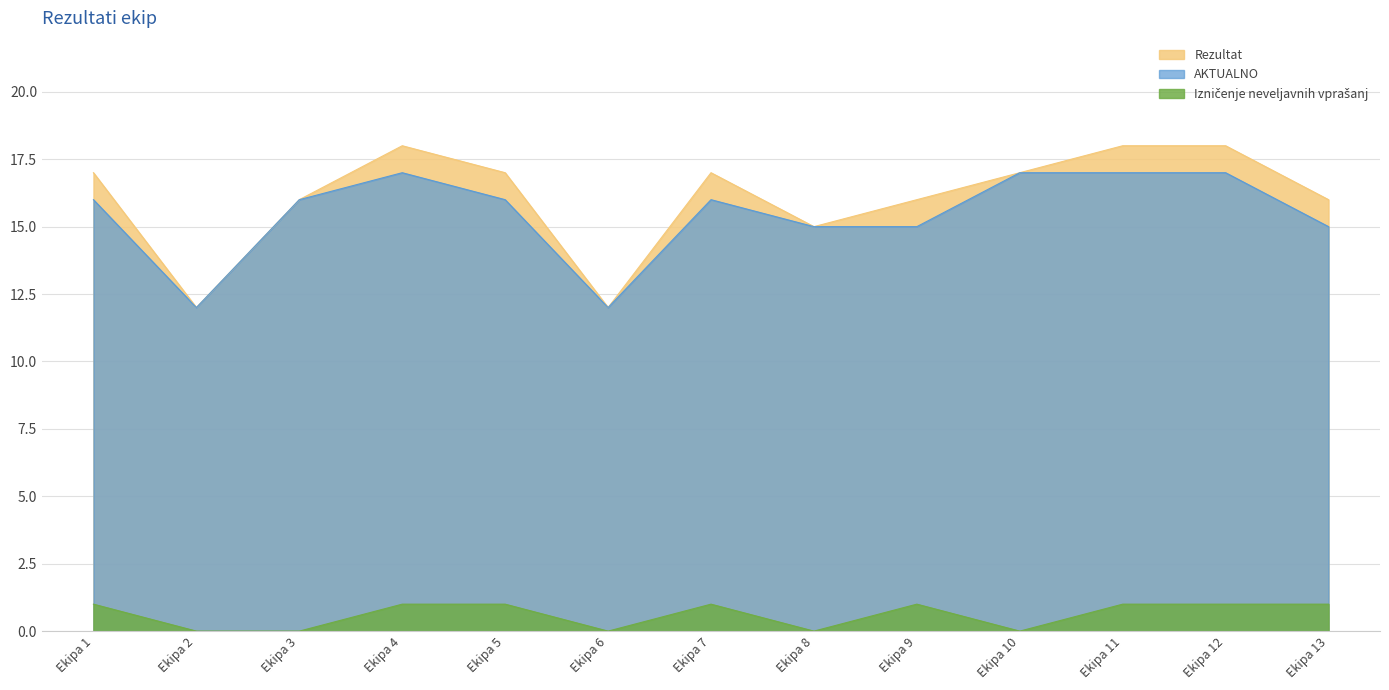

Which series has the largest range (max minus min)?

Rezultat